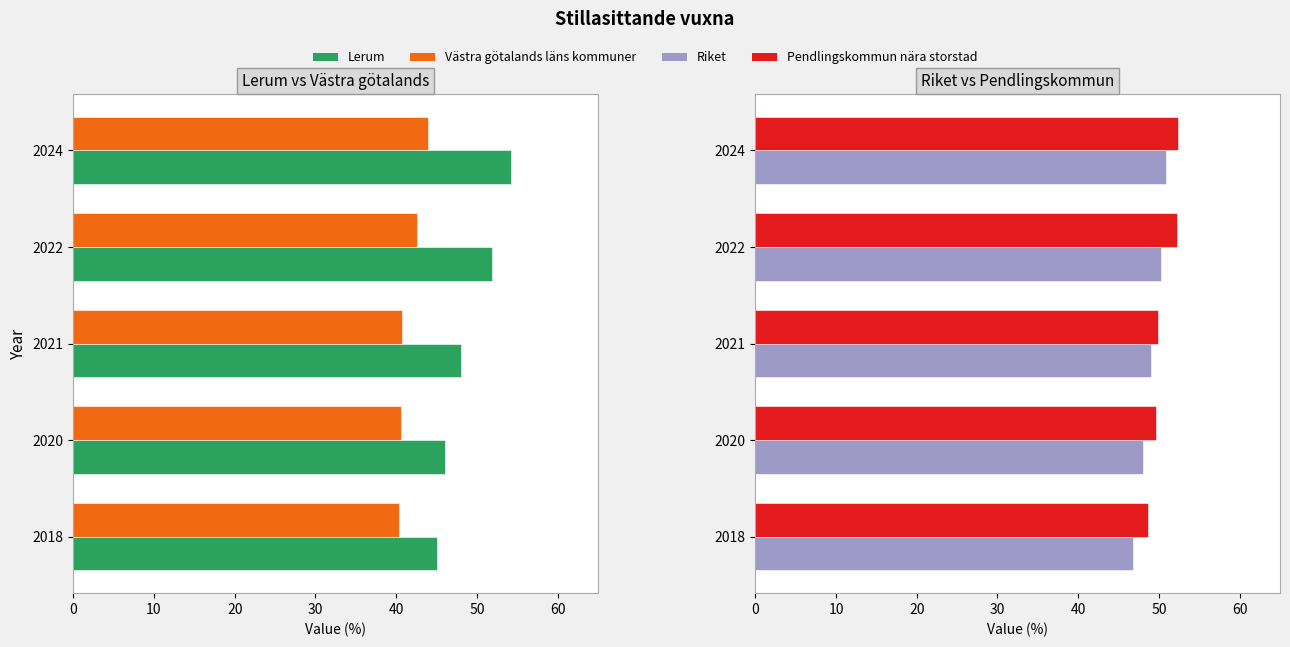

The value of Lerum at 2018 is 70.6. True or false?

False